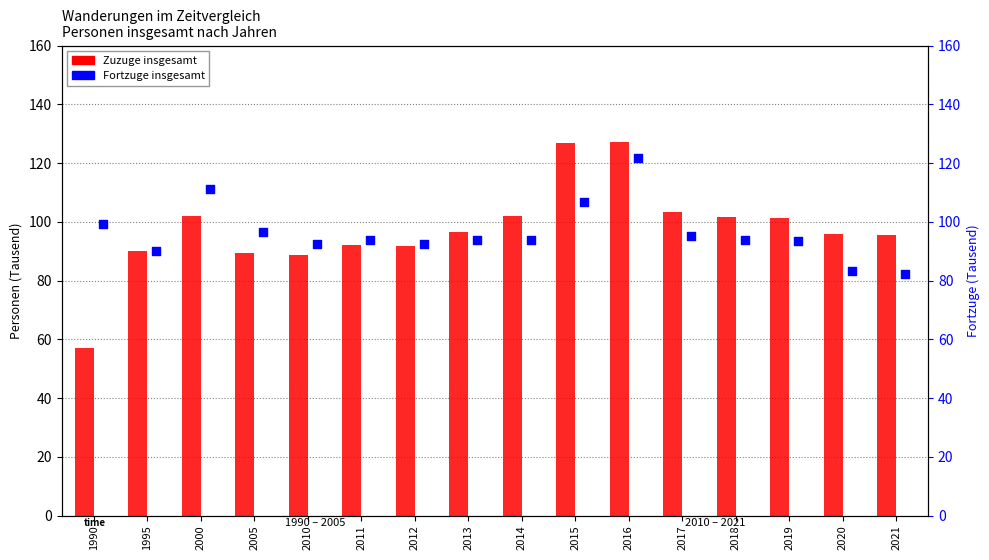

What is the total value across all series at 2021?

177.6